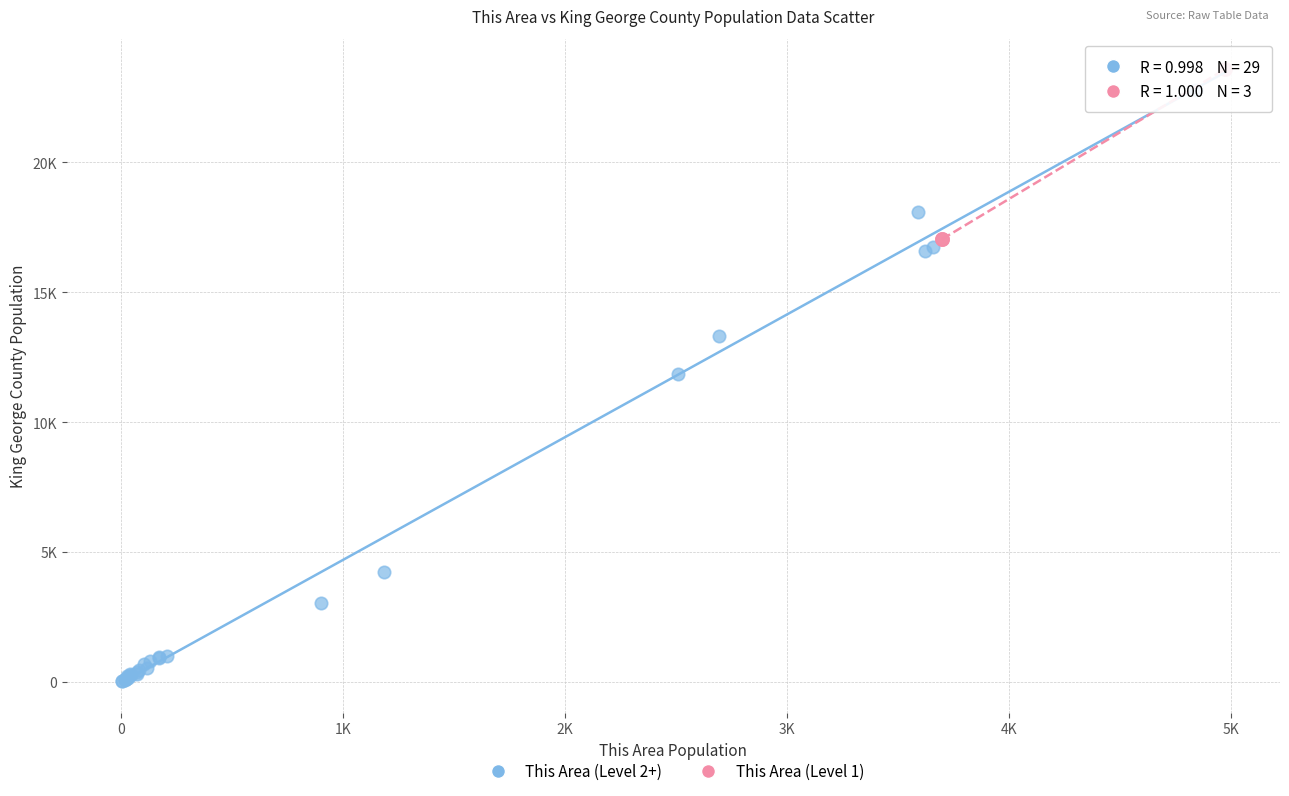

Which series contains the lowest Y value?

This Area (Level 2+)